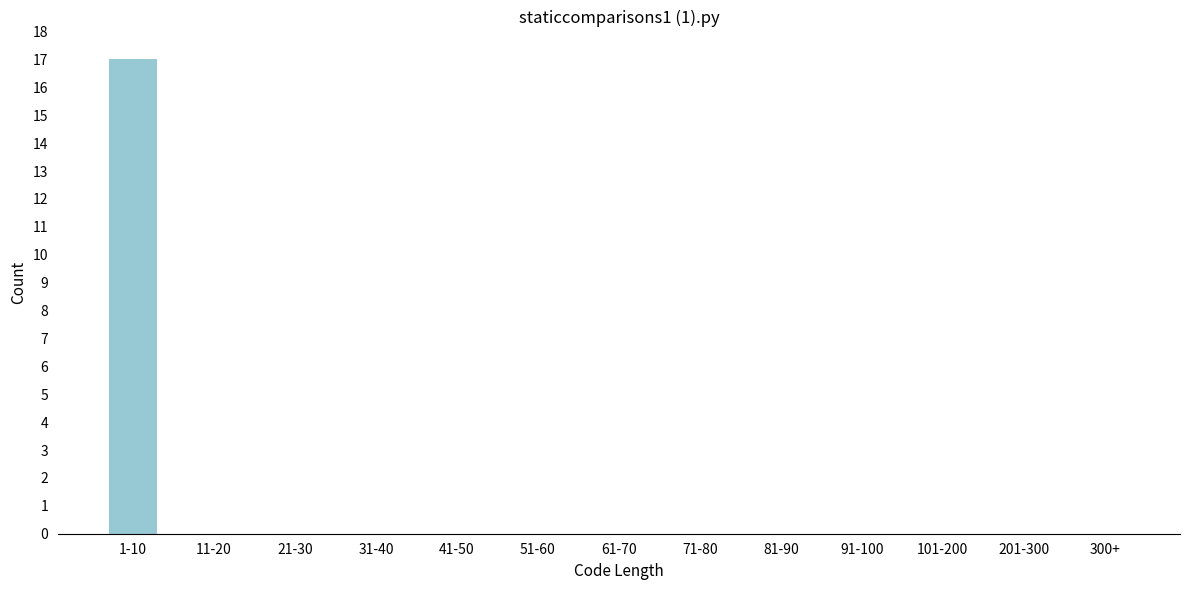

Reading left to right, what are all the values shown in this chart?

1-10=17	11-20=0	21-30=0	31-40=0	41-50=0	51-60=0	61-70=0	71-80=0	81-90=0	91-100=0	101-200=0	201-300=0	300+=0